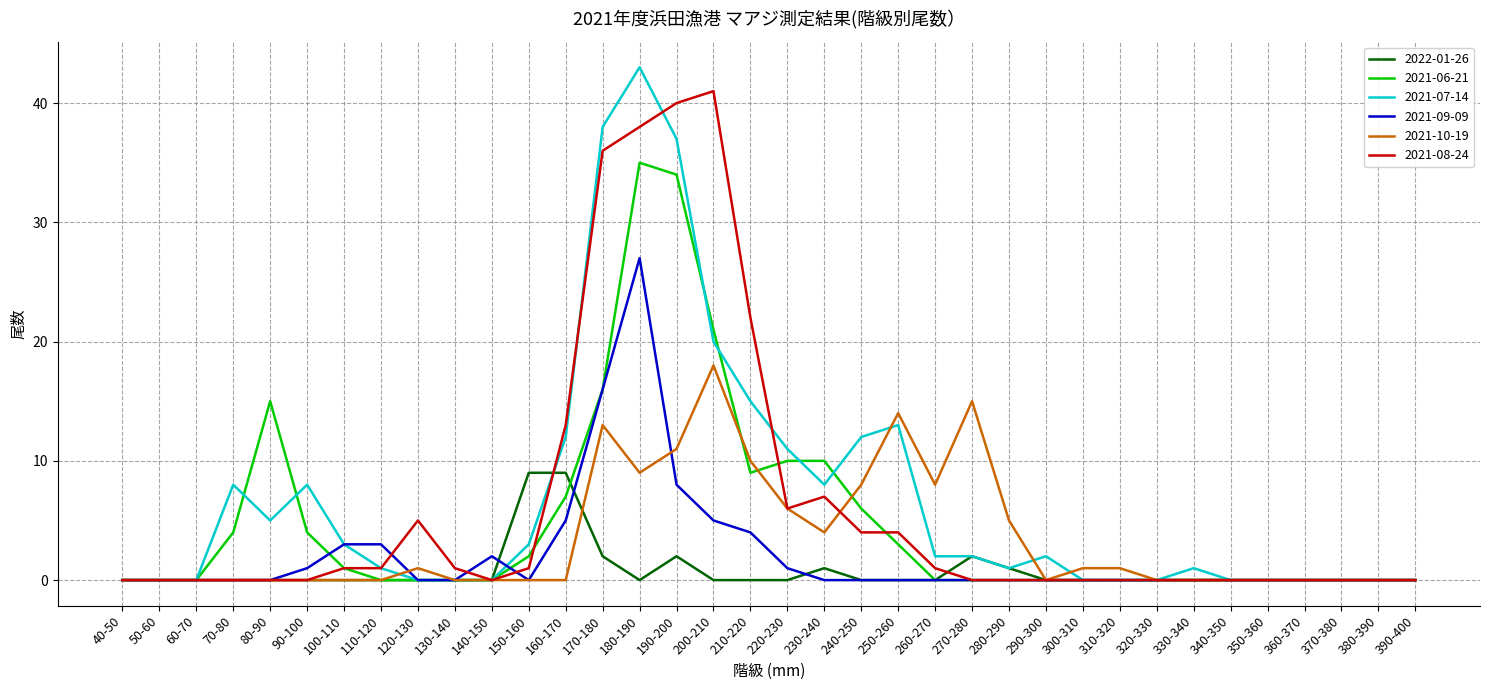

True or false: 2021-08-24 and 2021-06-21 cross at least once.

True